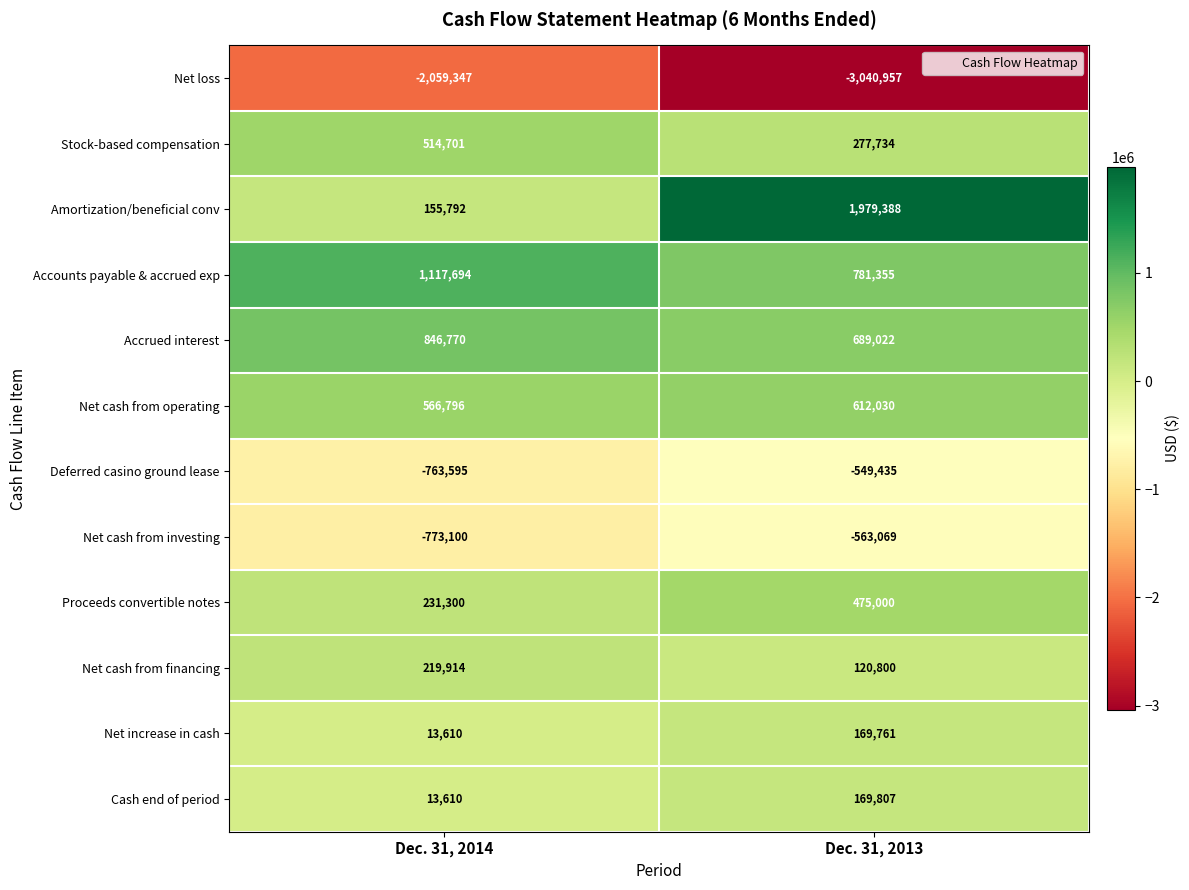

Reading left to right, transcribe all the data shown in this chart.

Net loss: Dec. 31, 2014=-2059347	Dec. 31, 2013=-3040957
Stock-based compensation: Dec. 31, 2014=514701	Dec. 31, 2013=277734
Amortization/beneficial conv: Dec. 31, 2014=155792	Dec. 31, 2013=1979388
Accounts payable & accrued exp: Dec. 31, 2014=1117694	Dec. 31, 2013=781355
Accrued interest: Dec. 31, 2014=846770	Dec. 31, 2013=689022
Net cash from operating: Dec. 31, 2014=566796	Dec. 31, 2013=612030
Deferred casino ground lease: Dec. 31, 2014=-763595	Dec. 31, 2013=-549435
Net cash from investing: Dec. 31, 2014=-773100	Dec. 31, 2013=-563069
Proceeds convertible notes: Dec. 31, 2014=231300	Dec. 31, 2013=475000
Net cash from financing: Dec. 31, 2014=219914	Dec. 31, 2013=120800
Net increase in cash: Dec. 31, 2014=13610	Dec. 31, 2013=169761
Cash end of period: Dec. 31, 2014=13610	Dec. 31, 2013=169807